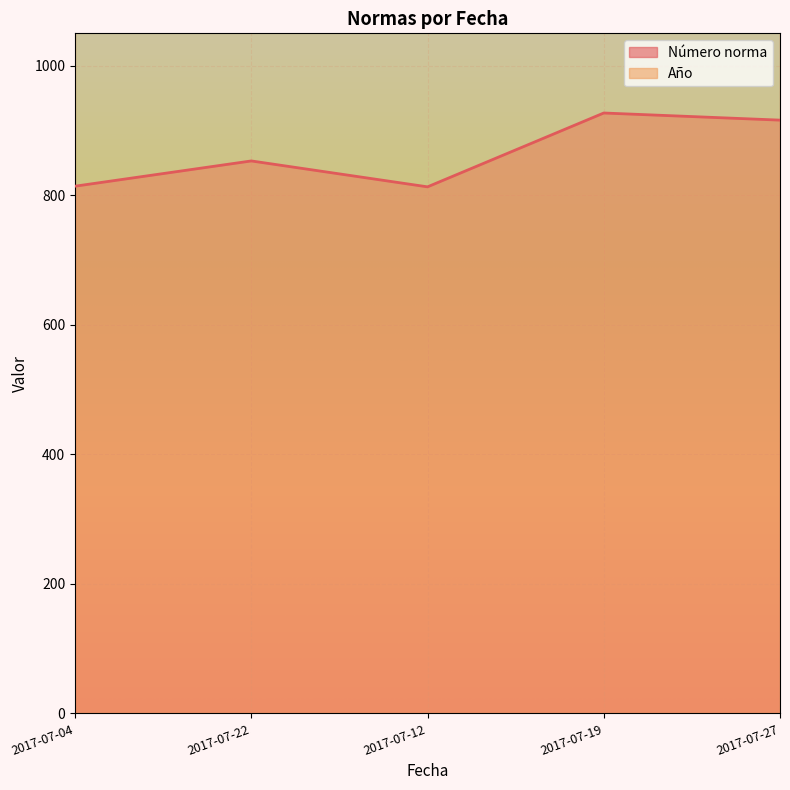

What is the value of the 2nd point from the left?

853